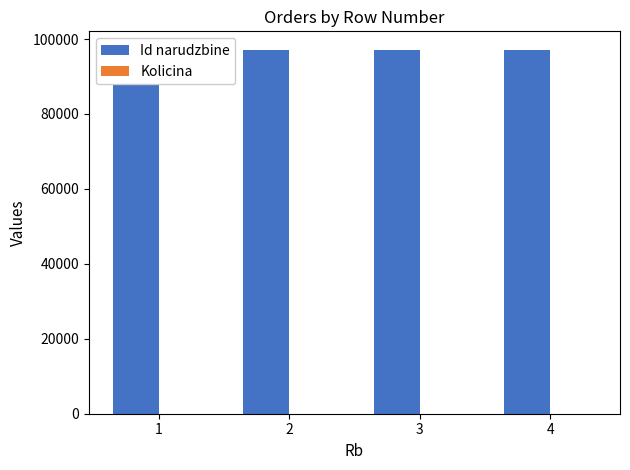

The Kolicina series shows 1 at 4. True or false?

True